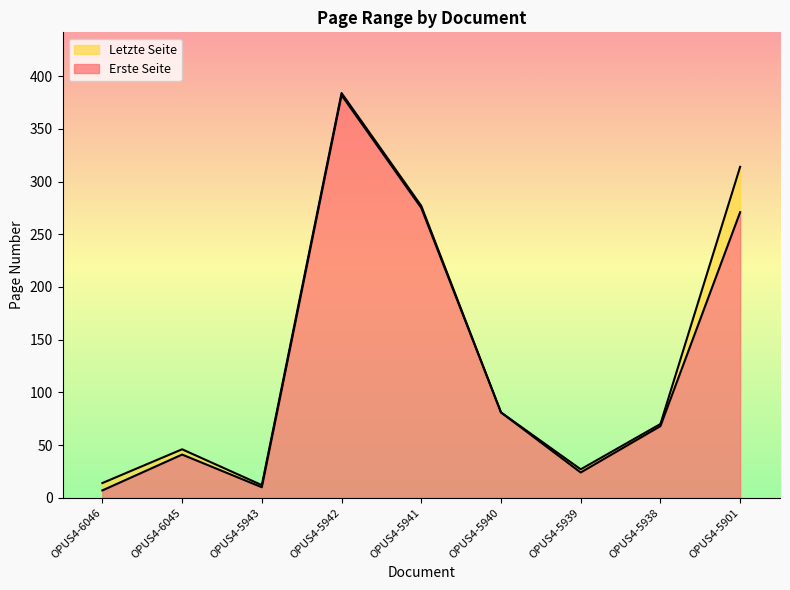

The Erste Seite series shows 41 at OPUS4-6045. True or false?

True